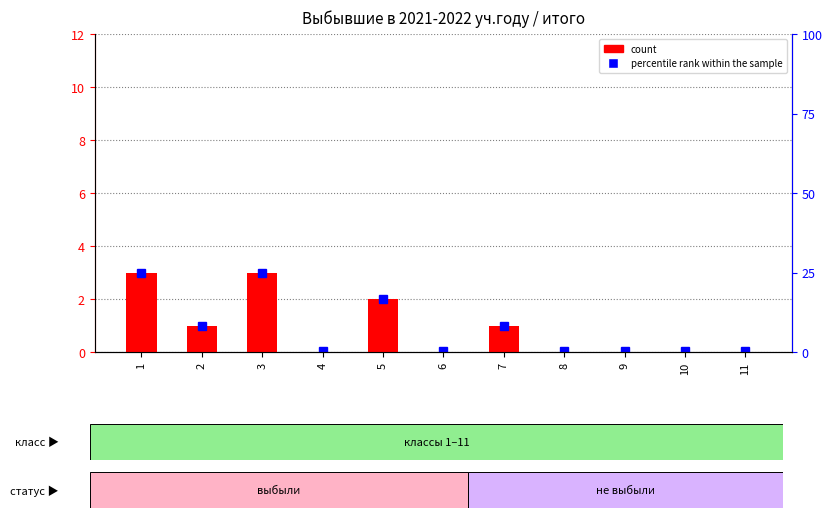

Count the number of categories in the chart.

11